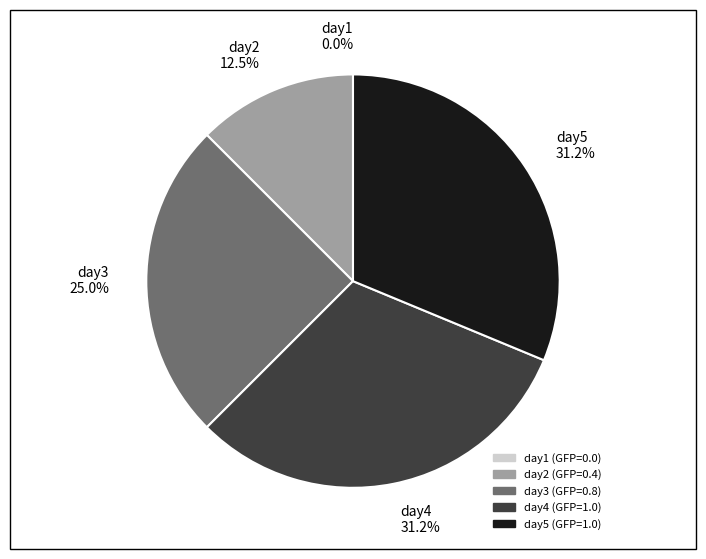

To the nearest percent, what percentage of the pie is day3?

25%